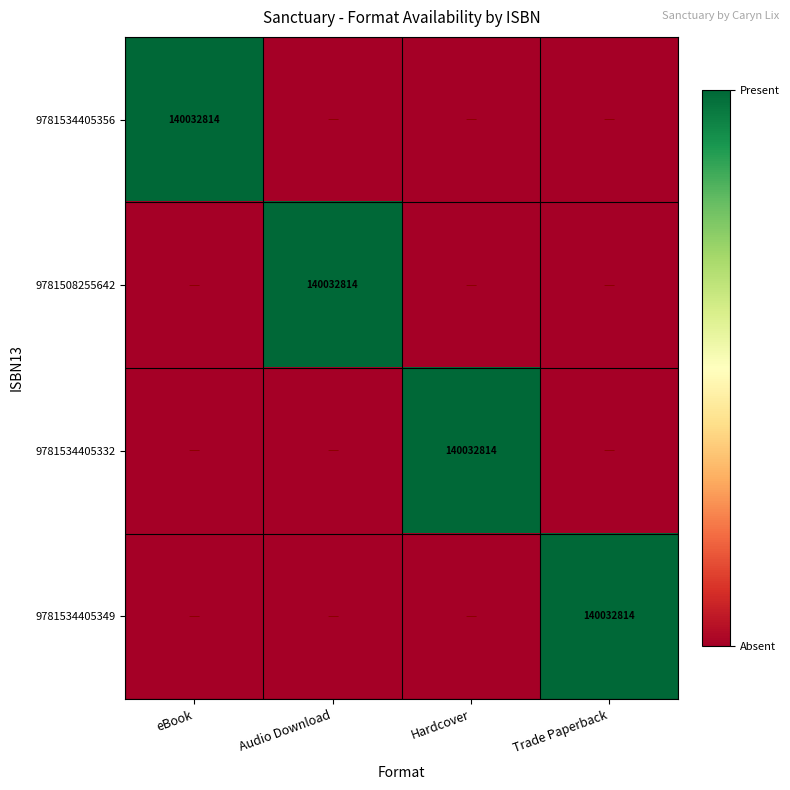

True or false: 9781508255642 has a value of 140032814 at Audio Download.

True